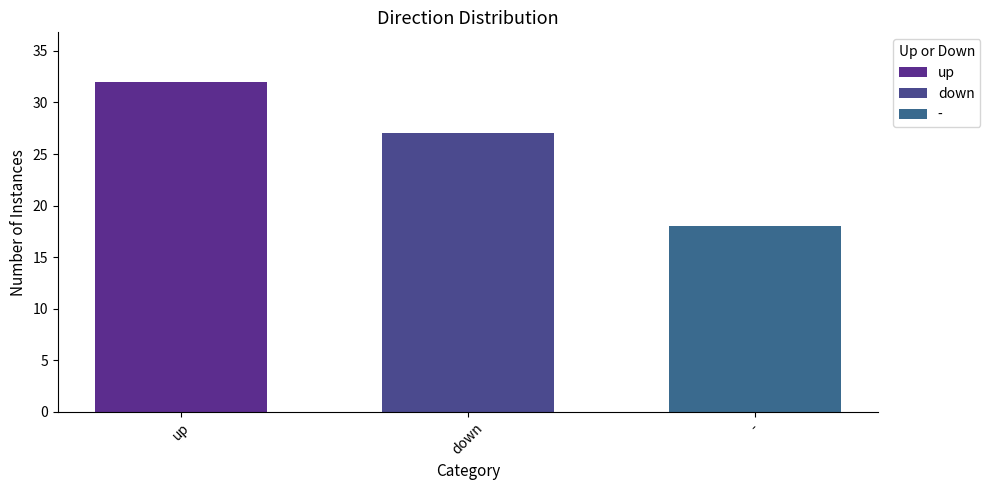

Rank the categories by value from highest to lowest.

up, down, -